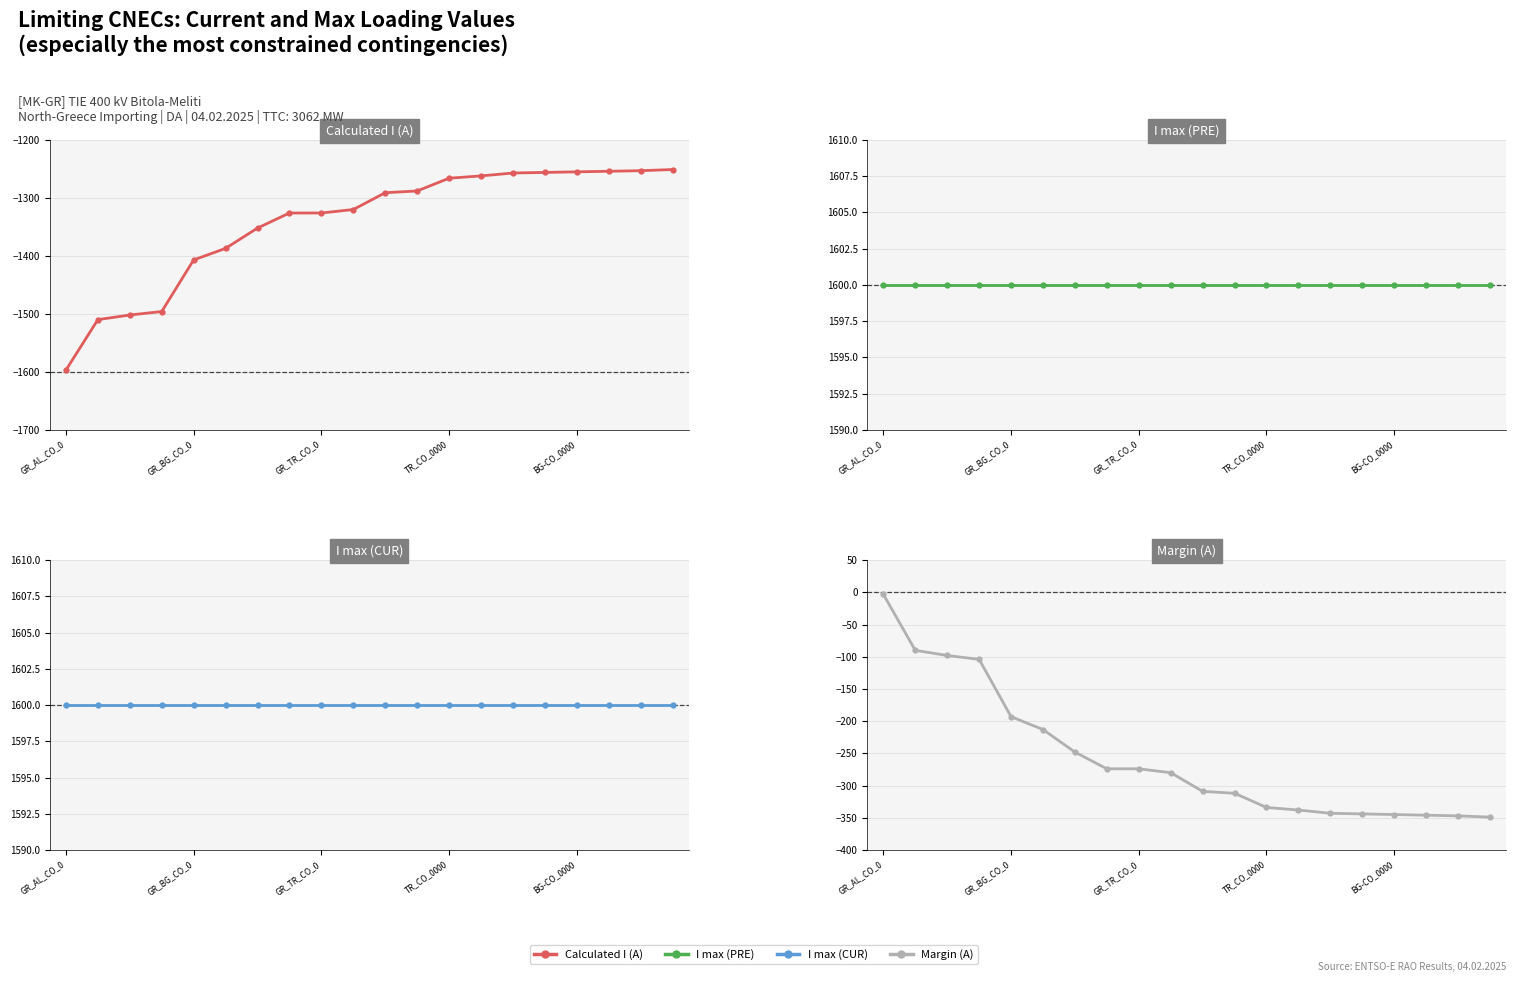

Reading left to right, what are all the values shown in this chart?

Calculated I (A): -1597	-1510	-1502	-1496	-1407	-1387	-1352	-1326	-1326	-1320	-1291	-1288	-1266	-1262	-1257	-1256	-1255	-1254	-1253	-1251
I max (PRE): 1600	1600	1600	1600	1600	1600	1600	1600	1600	1600	1600	1600	1600	1600	1600	1600	1600	1600	1600	1600
I max (CUR): 1600	1600	1600	1600	1600	1600	1600	1600	1600	1600	1600	1600	1600	1600	1600	1600	1600	1600	1600	1600
Margin (A): -3	-90	-98	-104	-193	-213	-248	-274	-274	-280	-309	-312	-334	-338	-343	-344	-345	-346	-347	-349